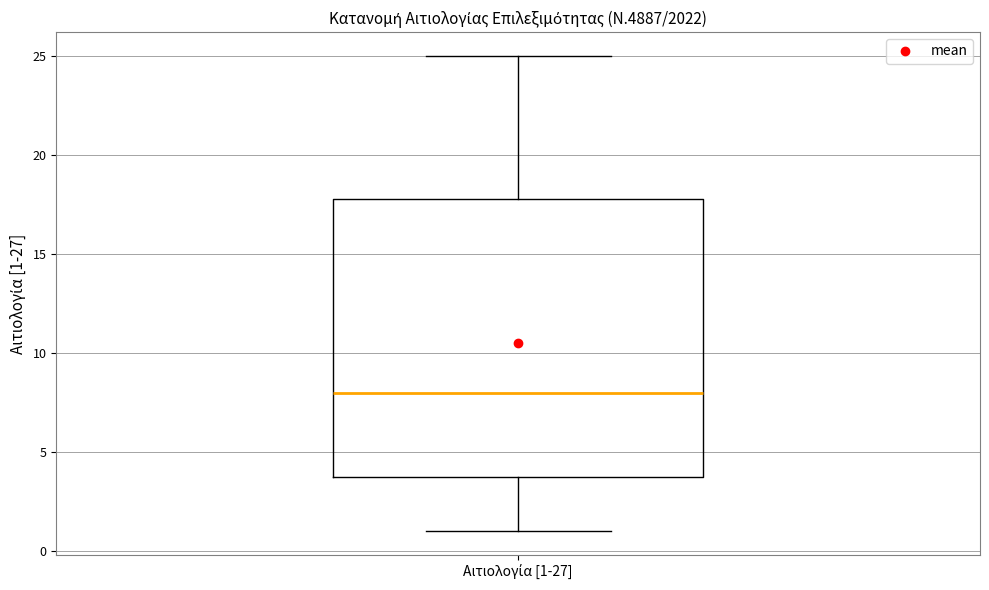

Transcribe this box plot: give where the median line is, the range the box spans, and where the two whiskers end, as read against the y-axis. The values are not printed on the chart, so give them approximately, as read against the axis.

median 8, box 4 to 18, whiskers 1 to 25